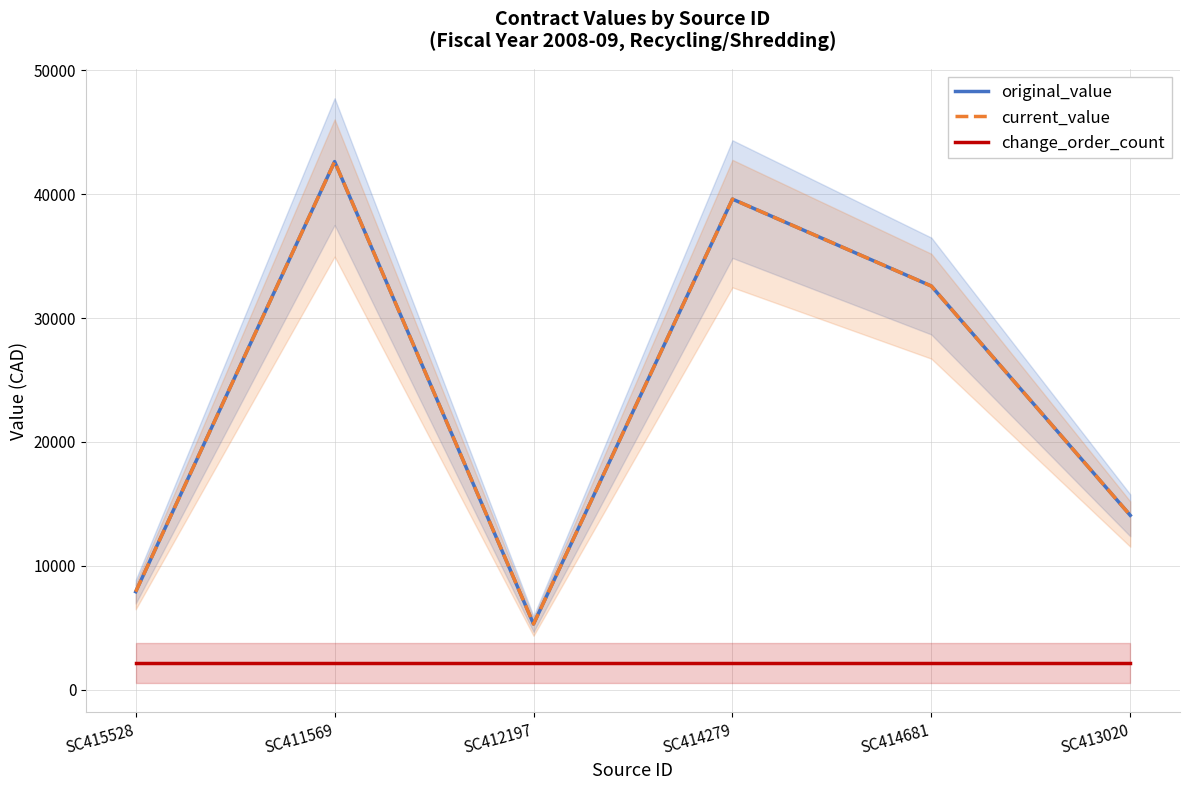

True or false: change_order_count has more than 1 interior local peaks.

False